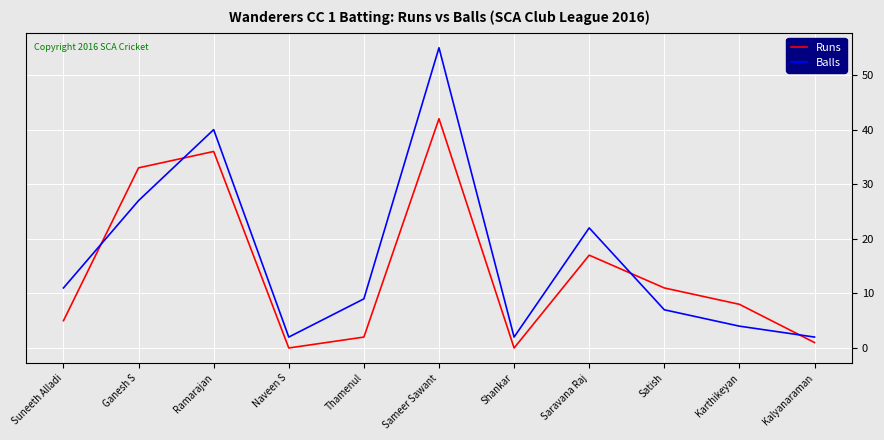

Which series has the widest spread of values?

Balls